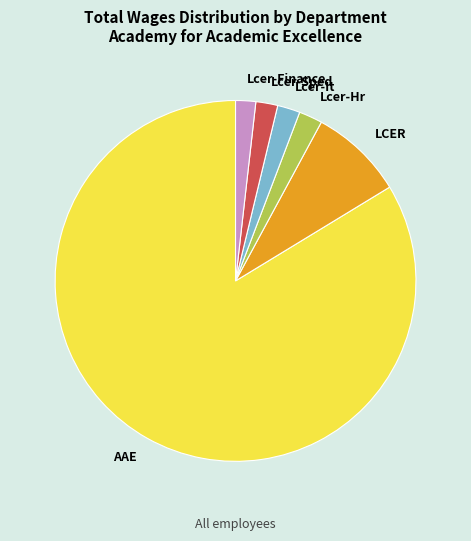

How many slices are in this pie chart?

6